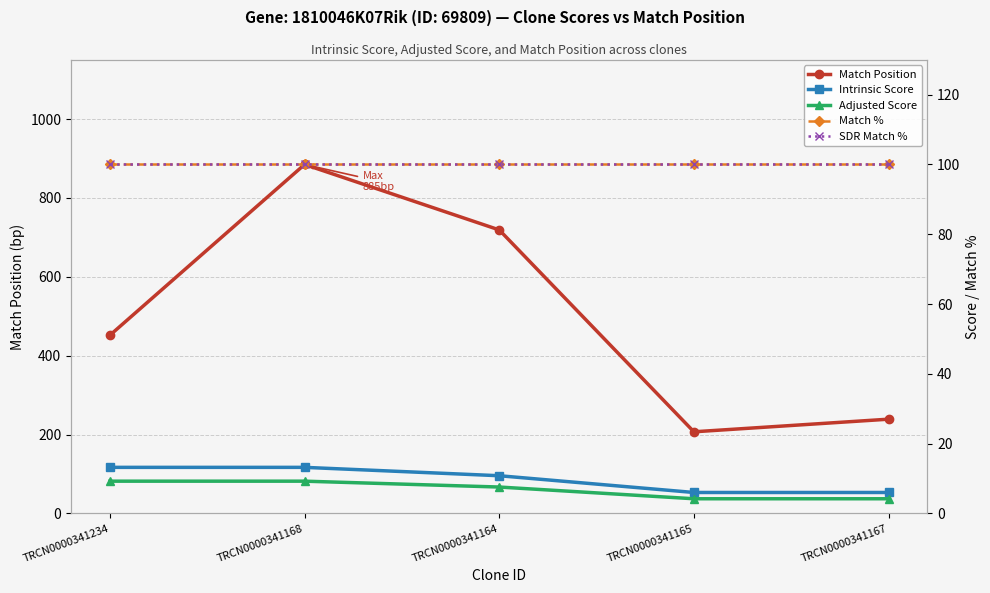

What is the label of the 3rd point from the left?

TRCN0000341164